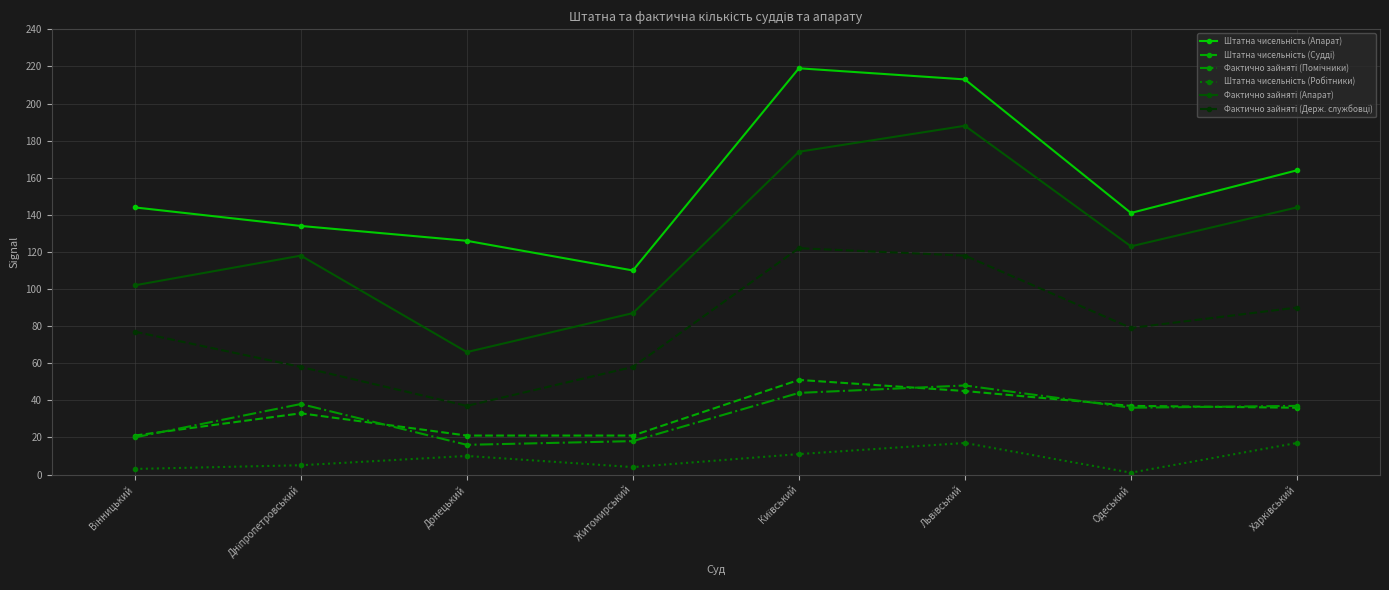

What is the maximum value shown in the chart?

219